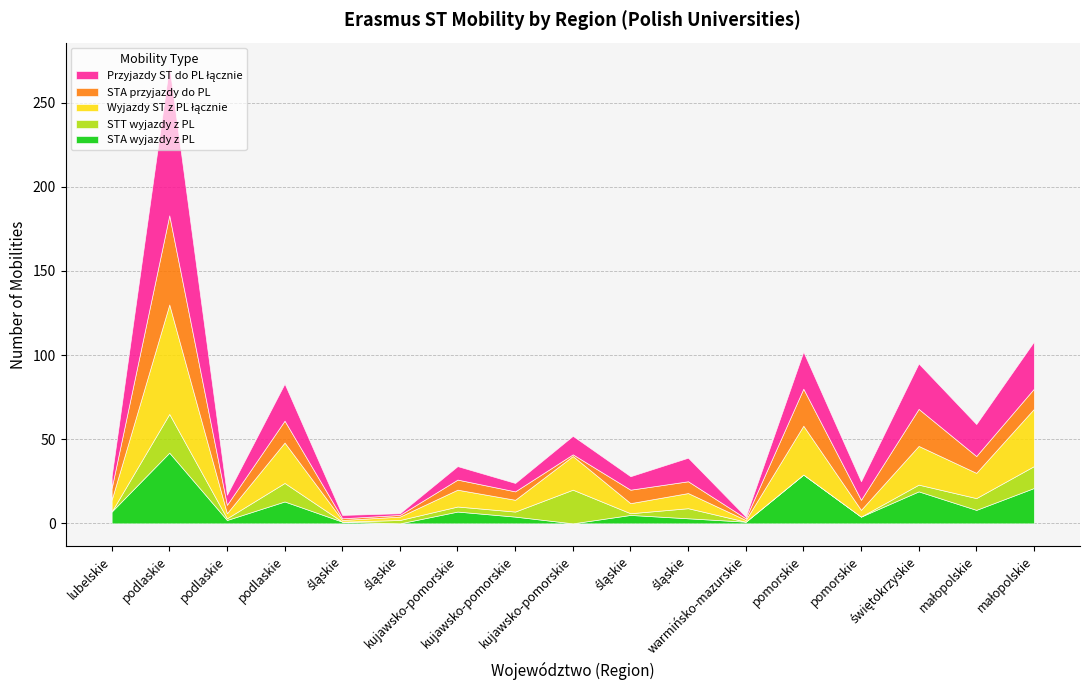

At which category does STA przyjazdy do PL reach its first local valley?

podlaskie